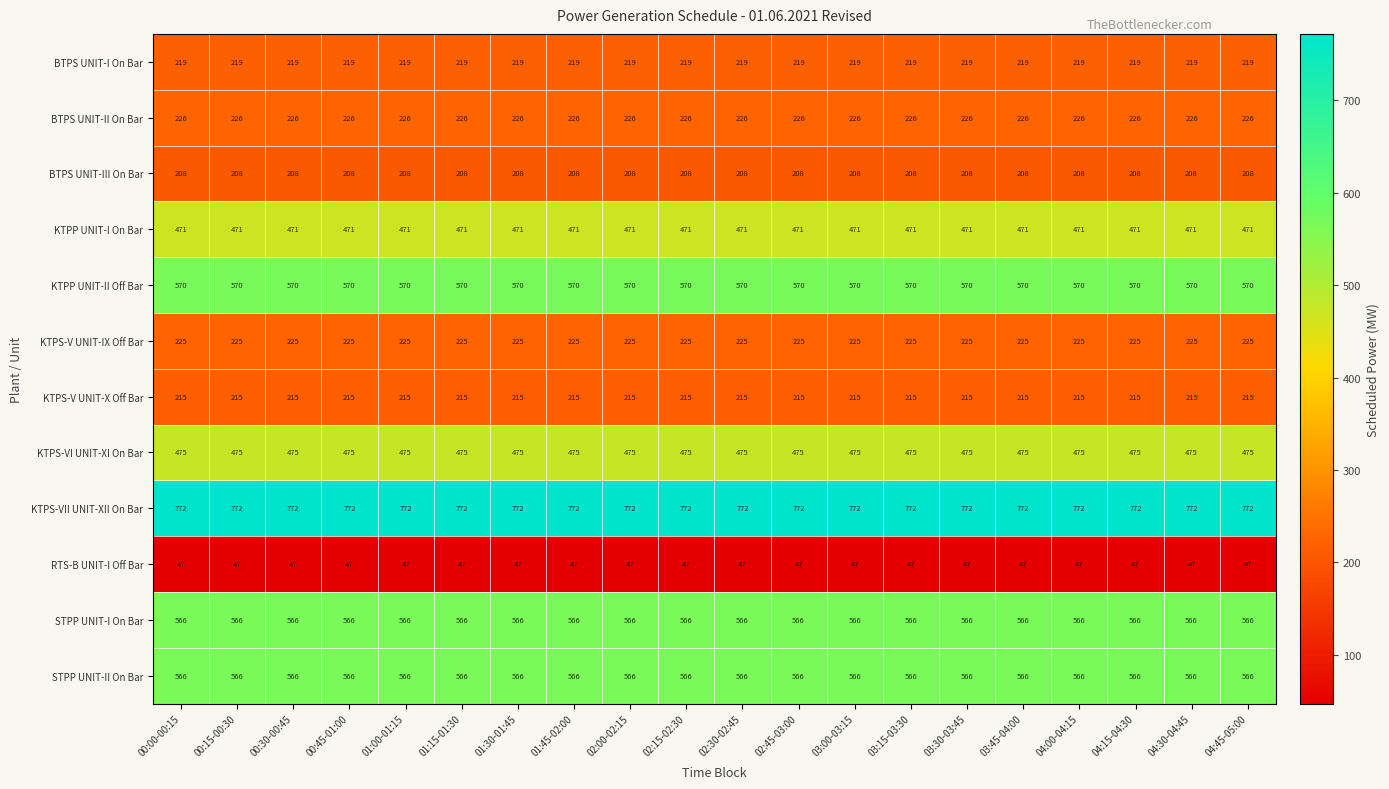

Which series has the largest total across all categories?

KTPS-VII UNIT-XII On Bar